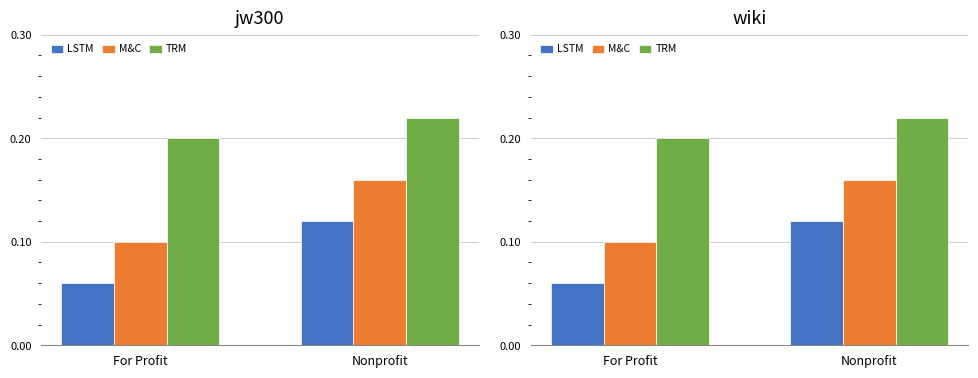

What is the label of the 2nd bar from the right?

For Profit